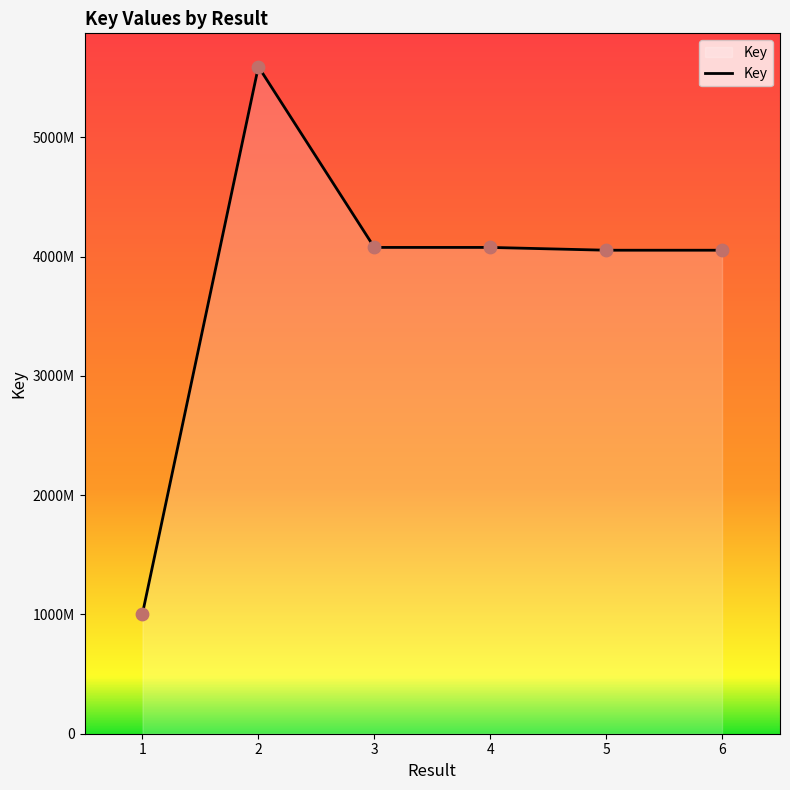

Is this an area chart (filled region under the line)?

Yes